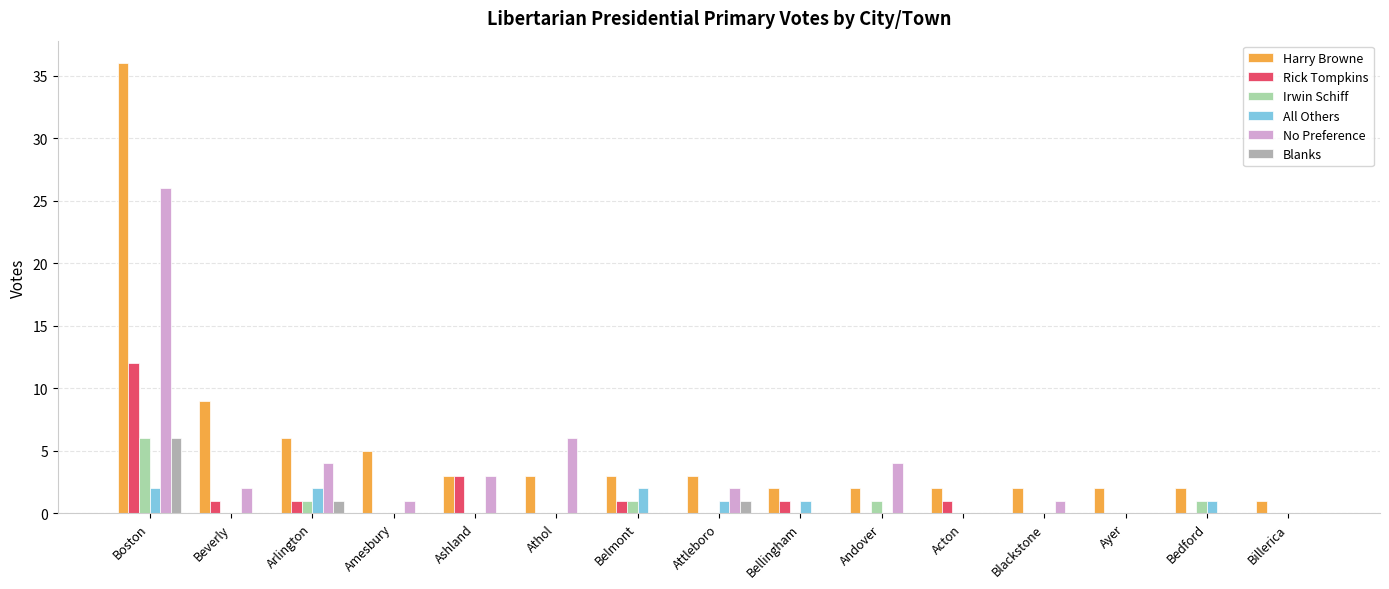

At which label is Harry Browne closest to 18?

Beverly